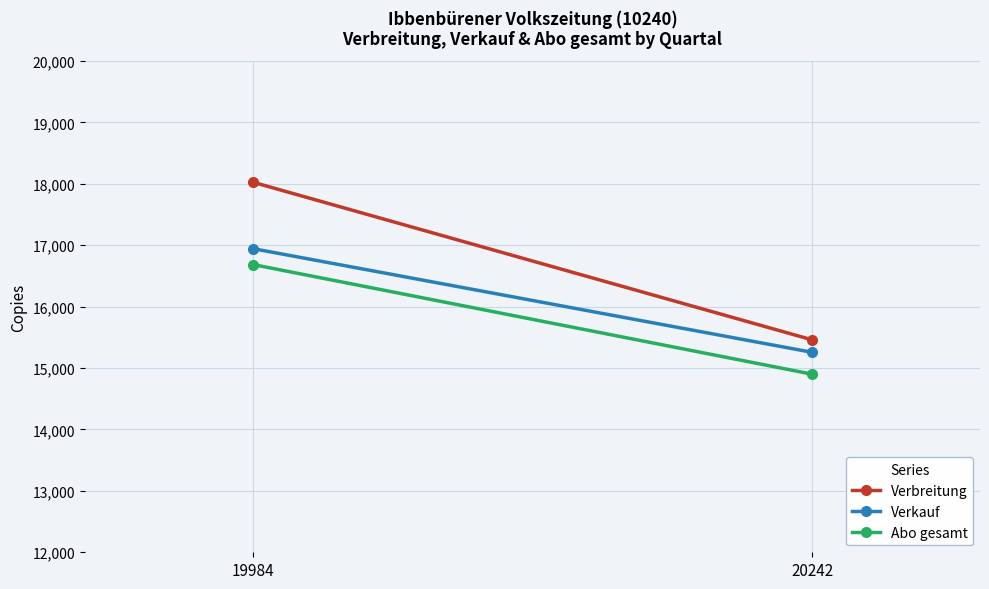

Rank the categories by Verbreitung value from highest to lowest.

19984, 20242